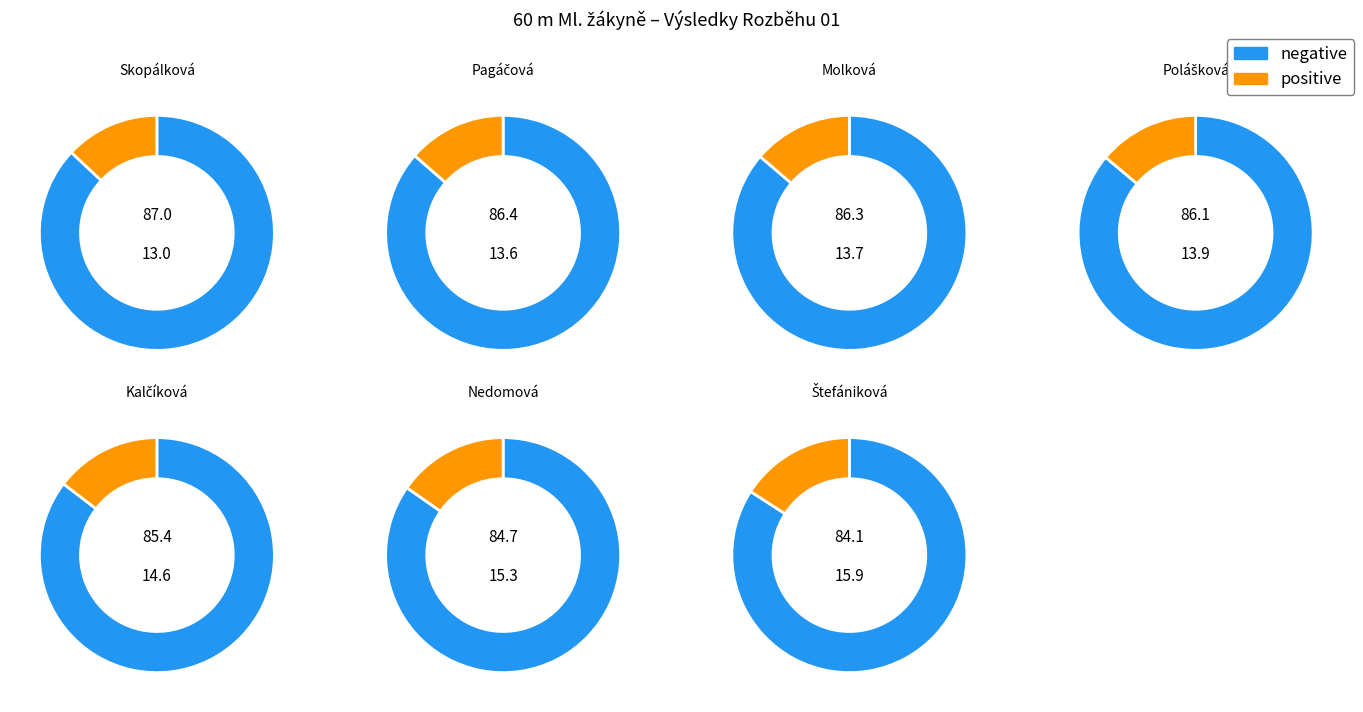

True or false: Nedomová Natálie accounts for 15% of the total.

True